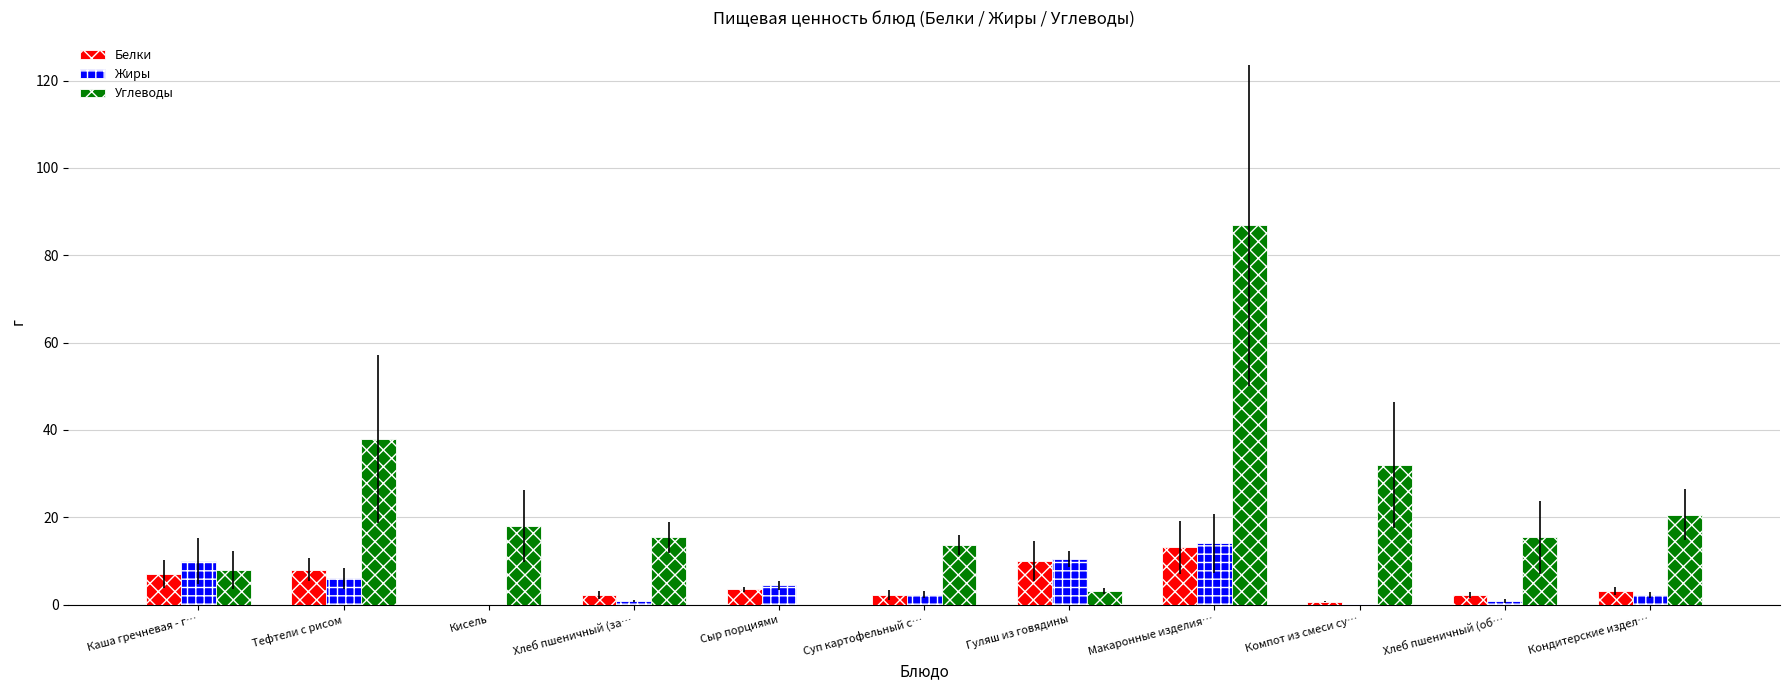

Is it true that Белки equals 8.0 at Тефтели с рисом?

True